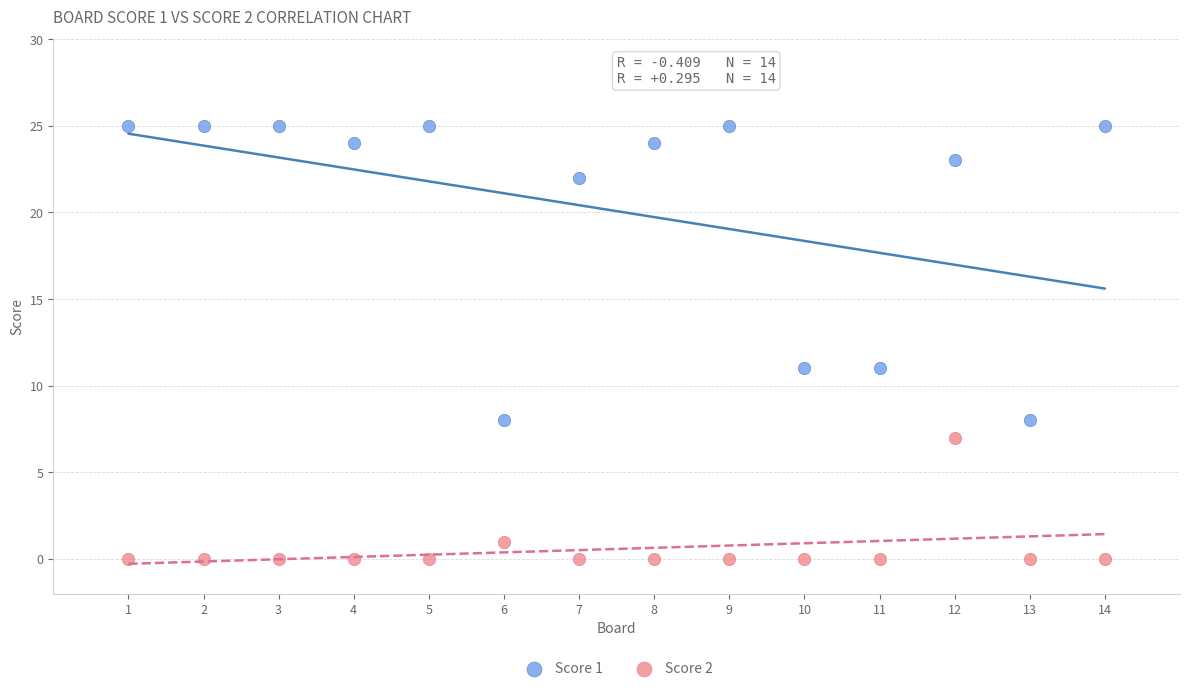

Which series has the widest spread of Y values?

Score 1